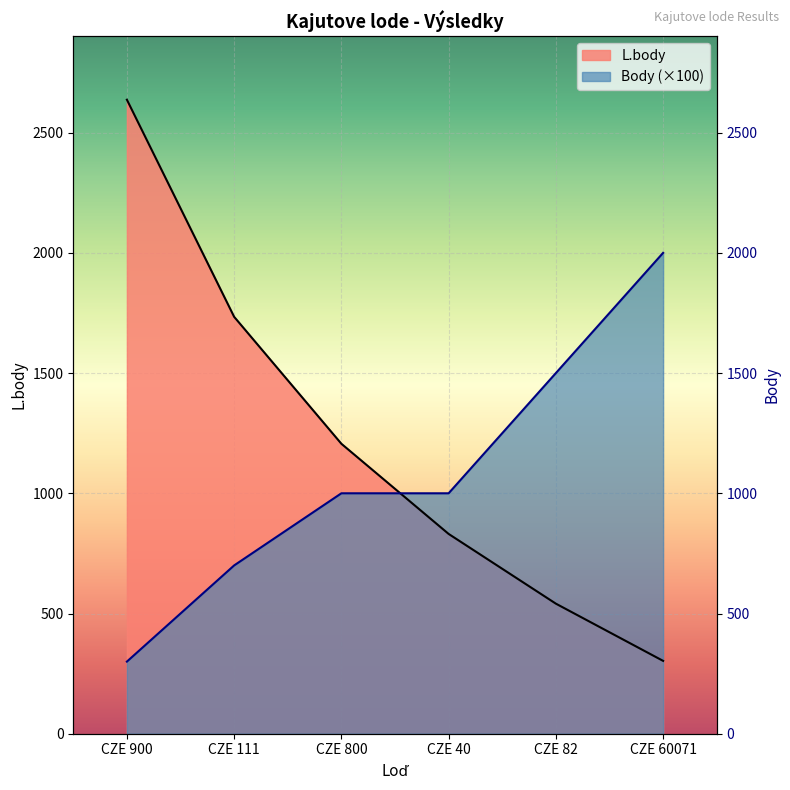

Where does the Body series first go above 1000?

CZE 82